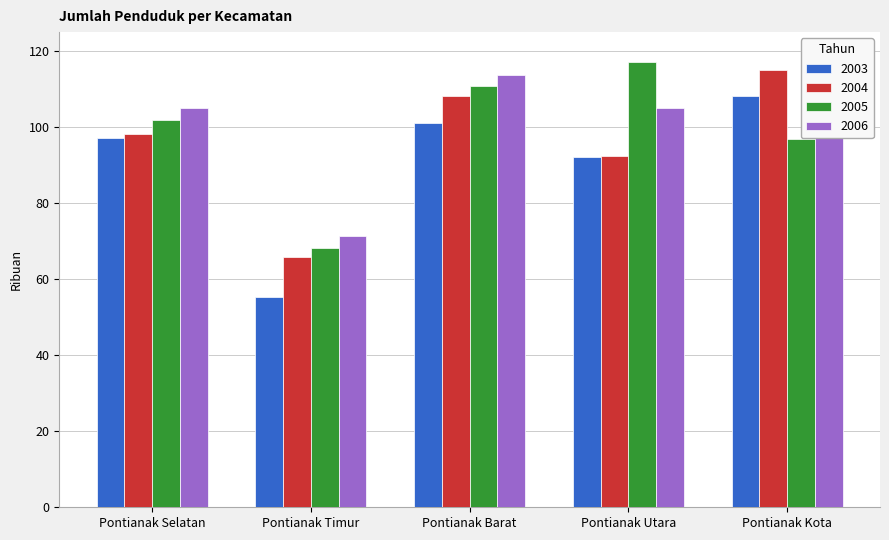

Rank the series at Pontianak Timur from lowest to highest value.

2003, 2004, 2005, 2006